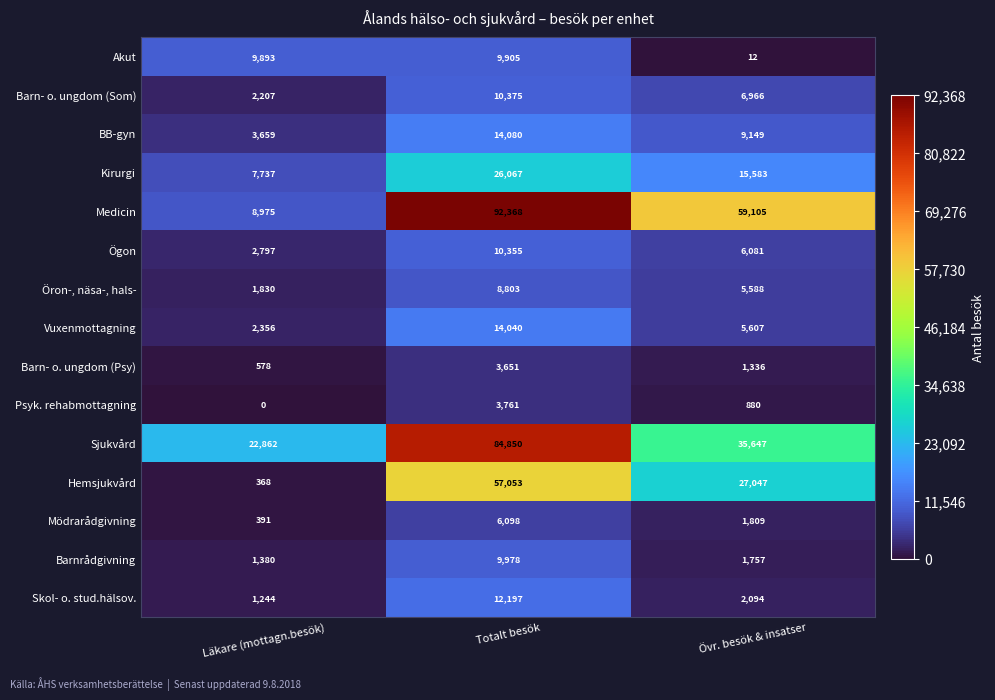

Where does the Barn- o. ungdom (Psy) series first go above 1336?

Totalt besök